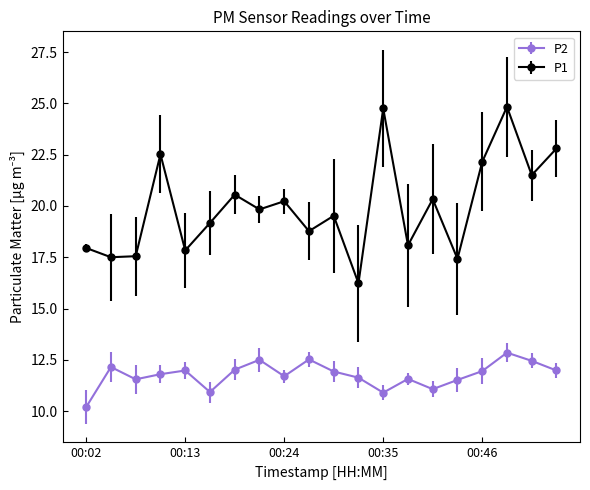

What is the sum of all P1 values?

399.5